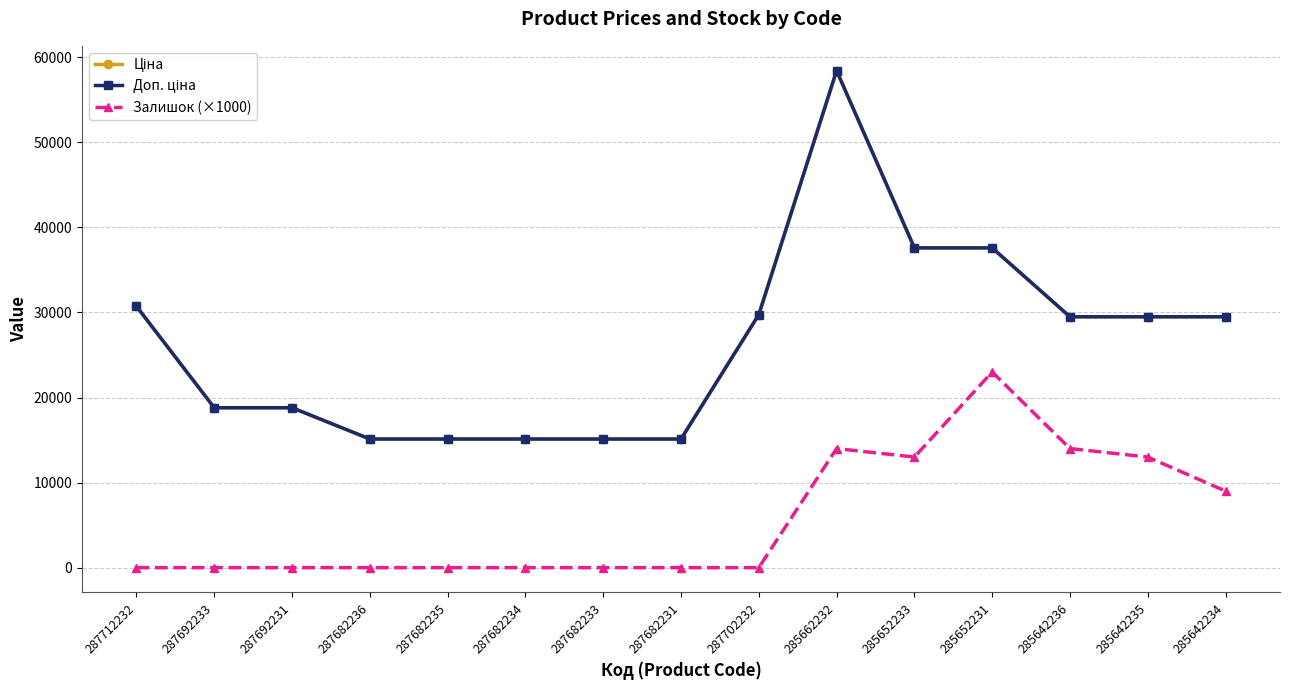

What is the label of the 13th point from the right?

287692231